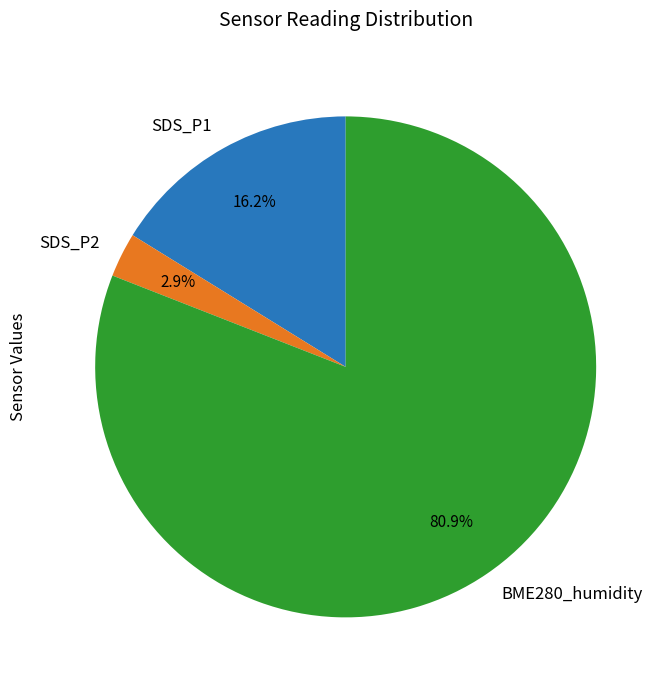

What is the largest slice in the pie chart?

BME280_humidity